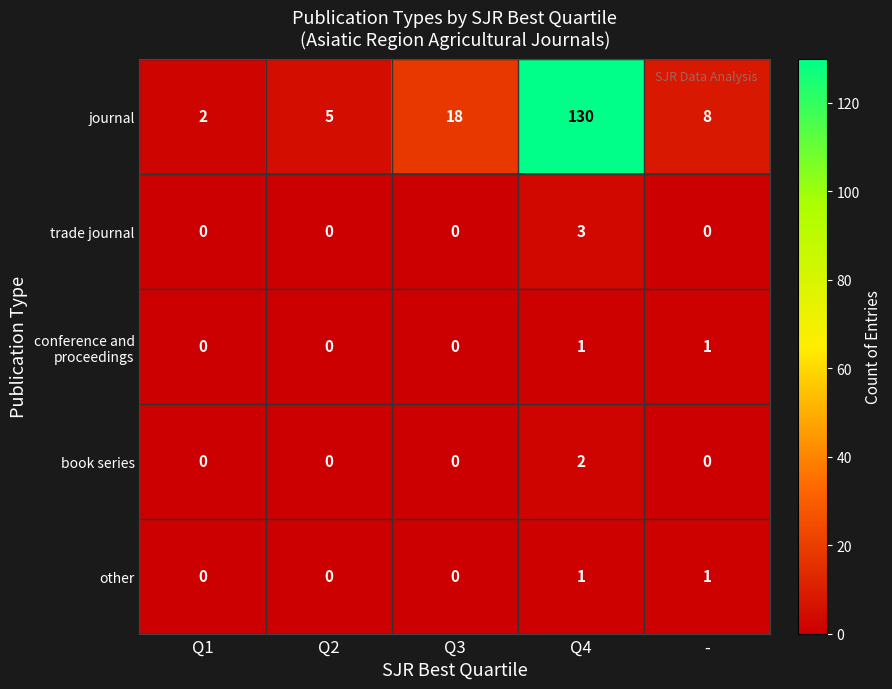

What is the total value across all series at Q3?

18